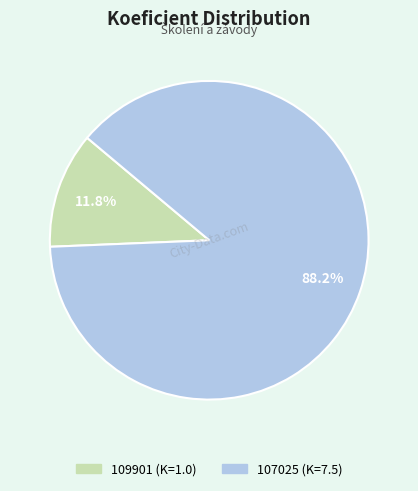

To the nearest percent, what percentage of the pie is 109901?

12%